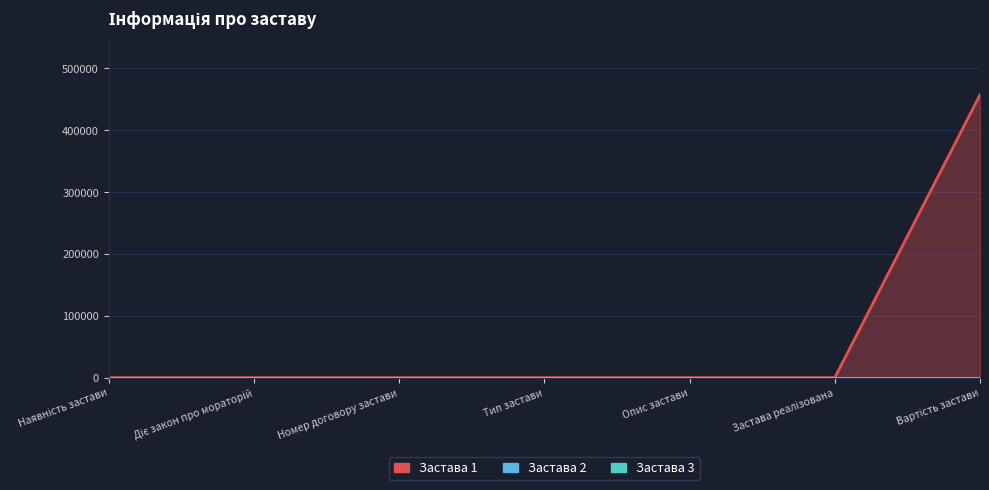

What is the label of the 6th point from the right?

Діє закон про мораторій